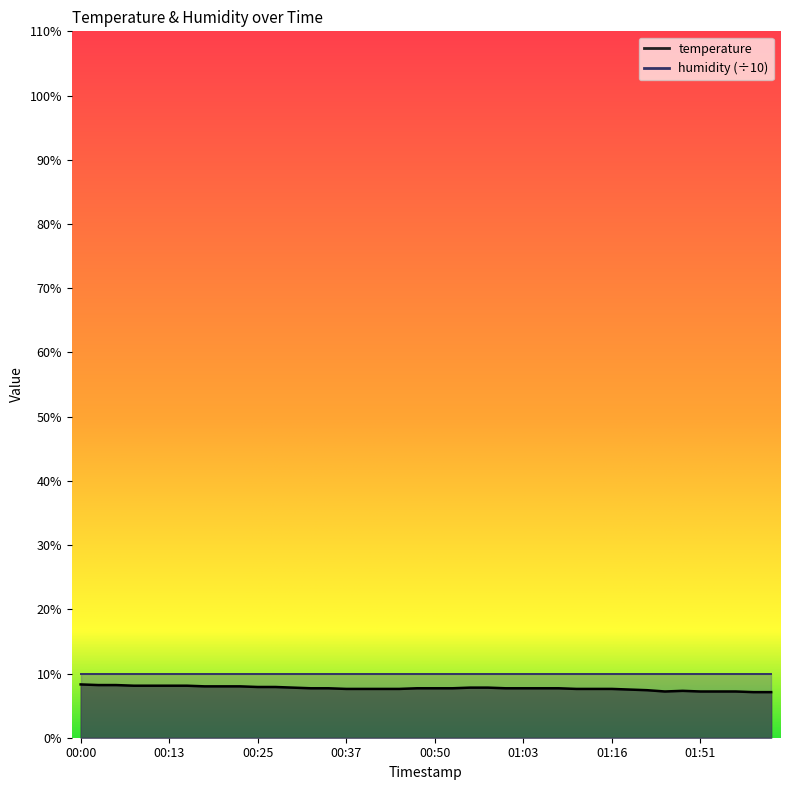

At which label is the value closest to 7?

01:59